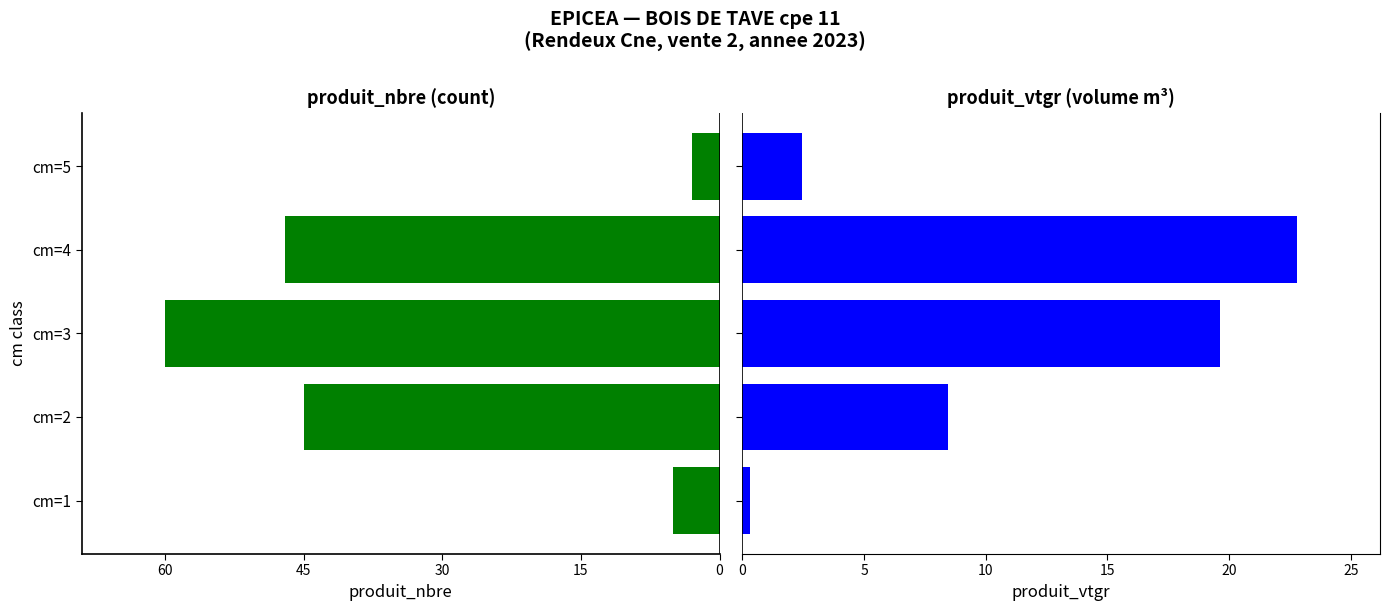

How many bars are there in total?

10